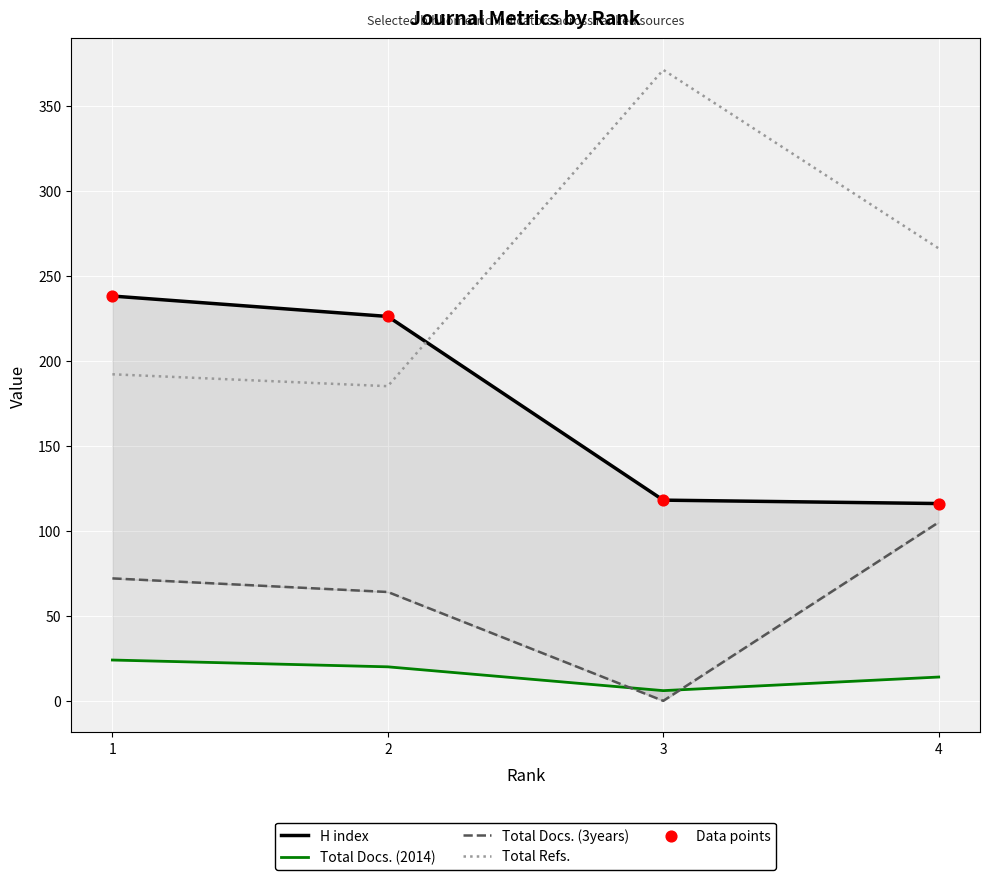

Which series has the largest total across all categories?

Total Refs.